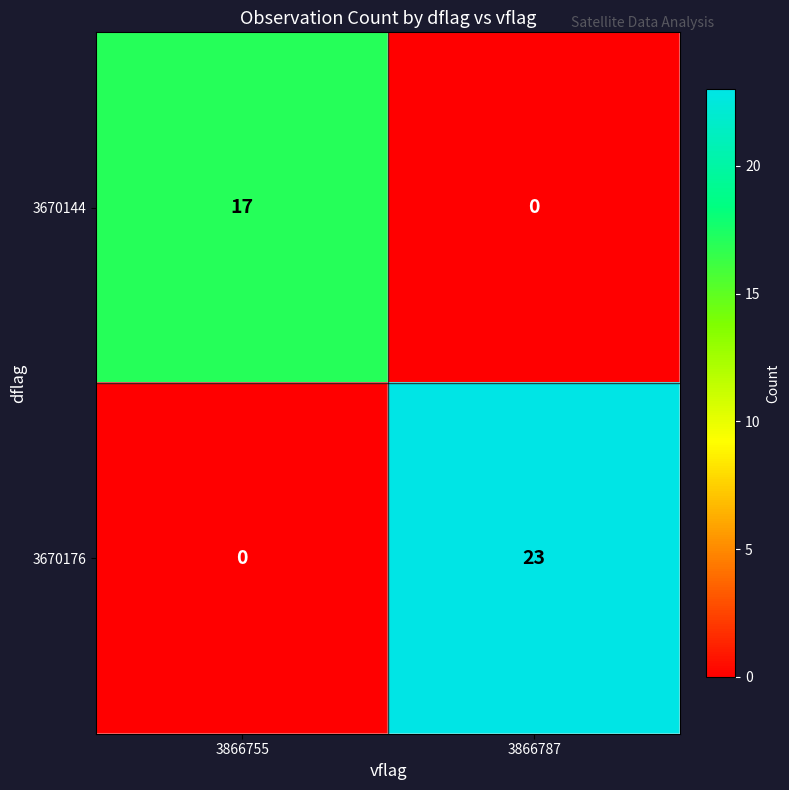

Which series has the largest total across all categories?

3670176